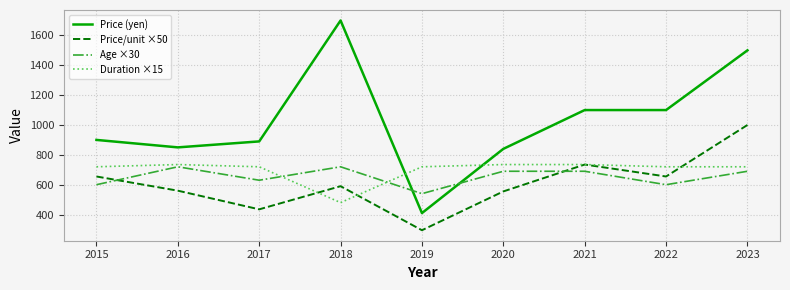

What is the difference between the second highest and minimum values in the Price (yen) series?

1090.0